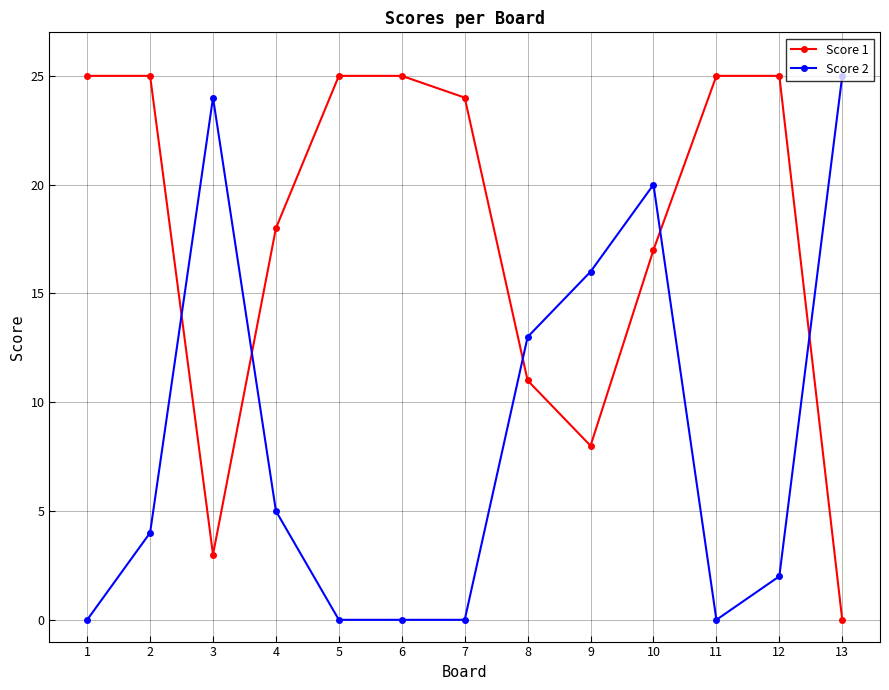

How many values in the Score 2 series are below 4?

6